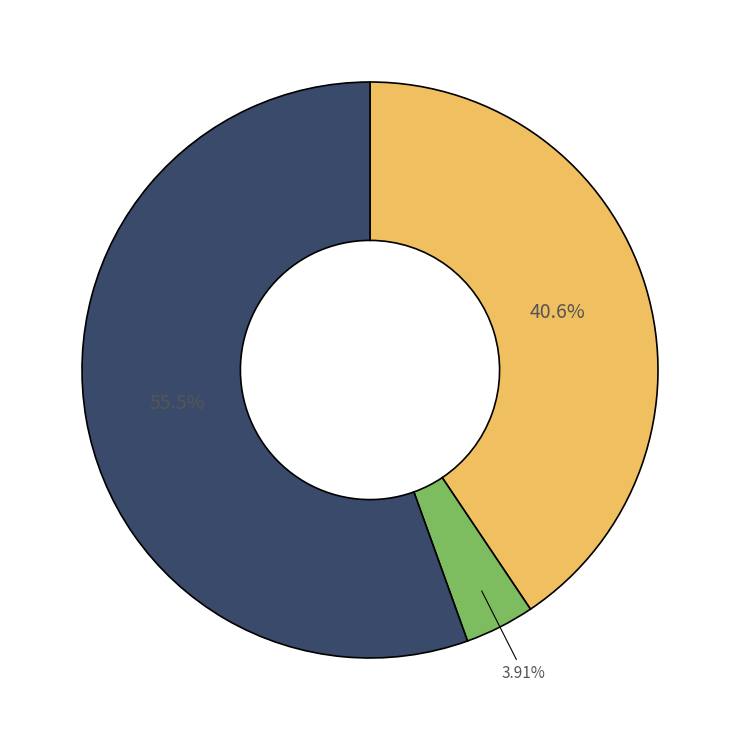

How many segments does this pie chart have?

3